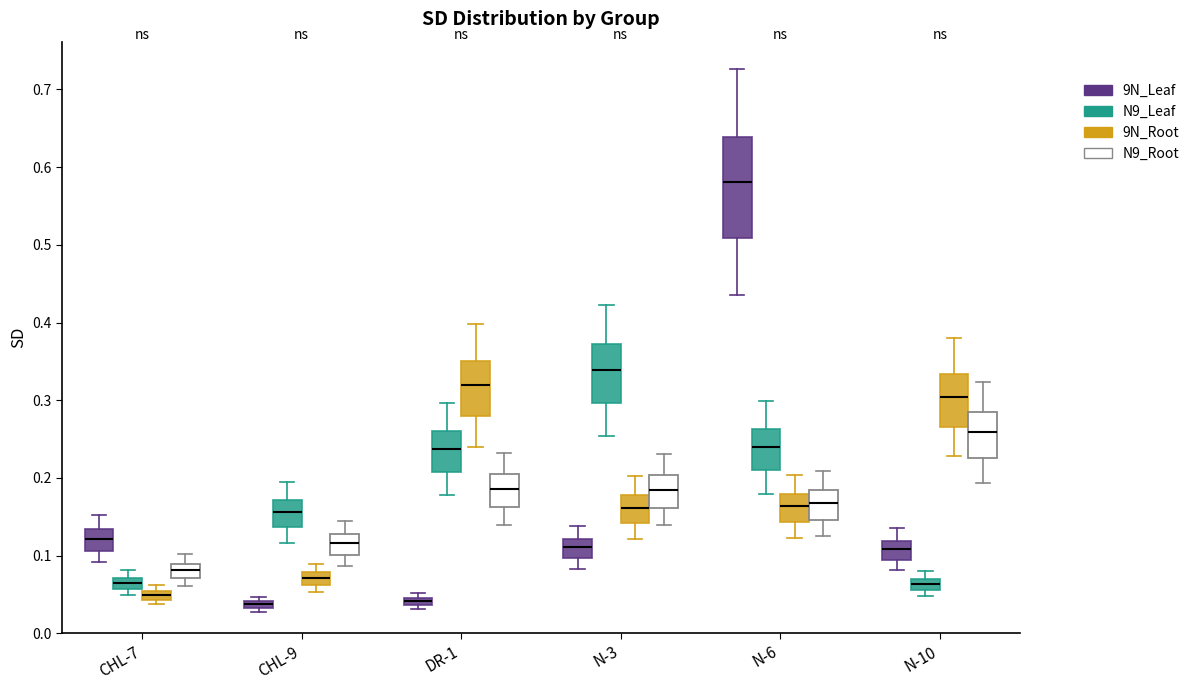

Comparing the boxes themselves (not the whiskers), which one is the tallest?

N-6 (9N_Leaf)